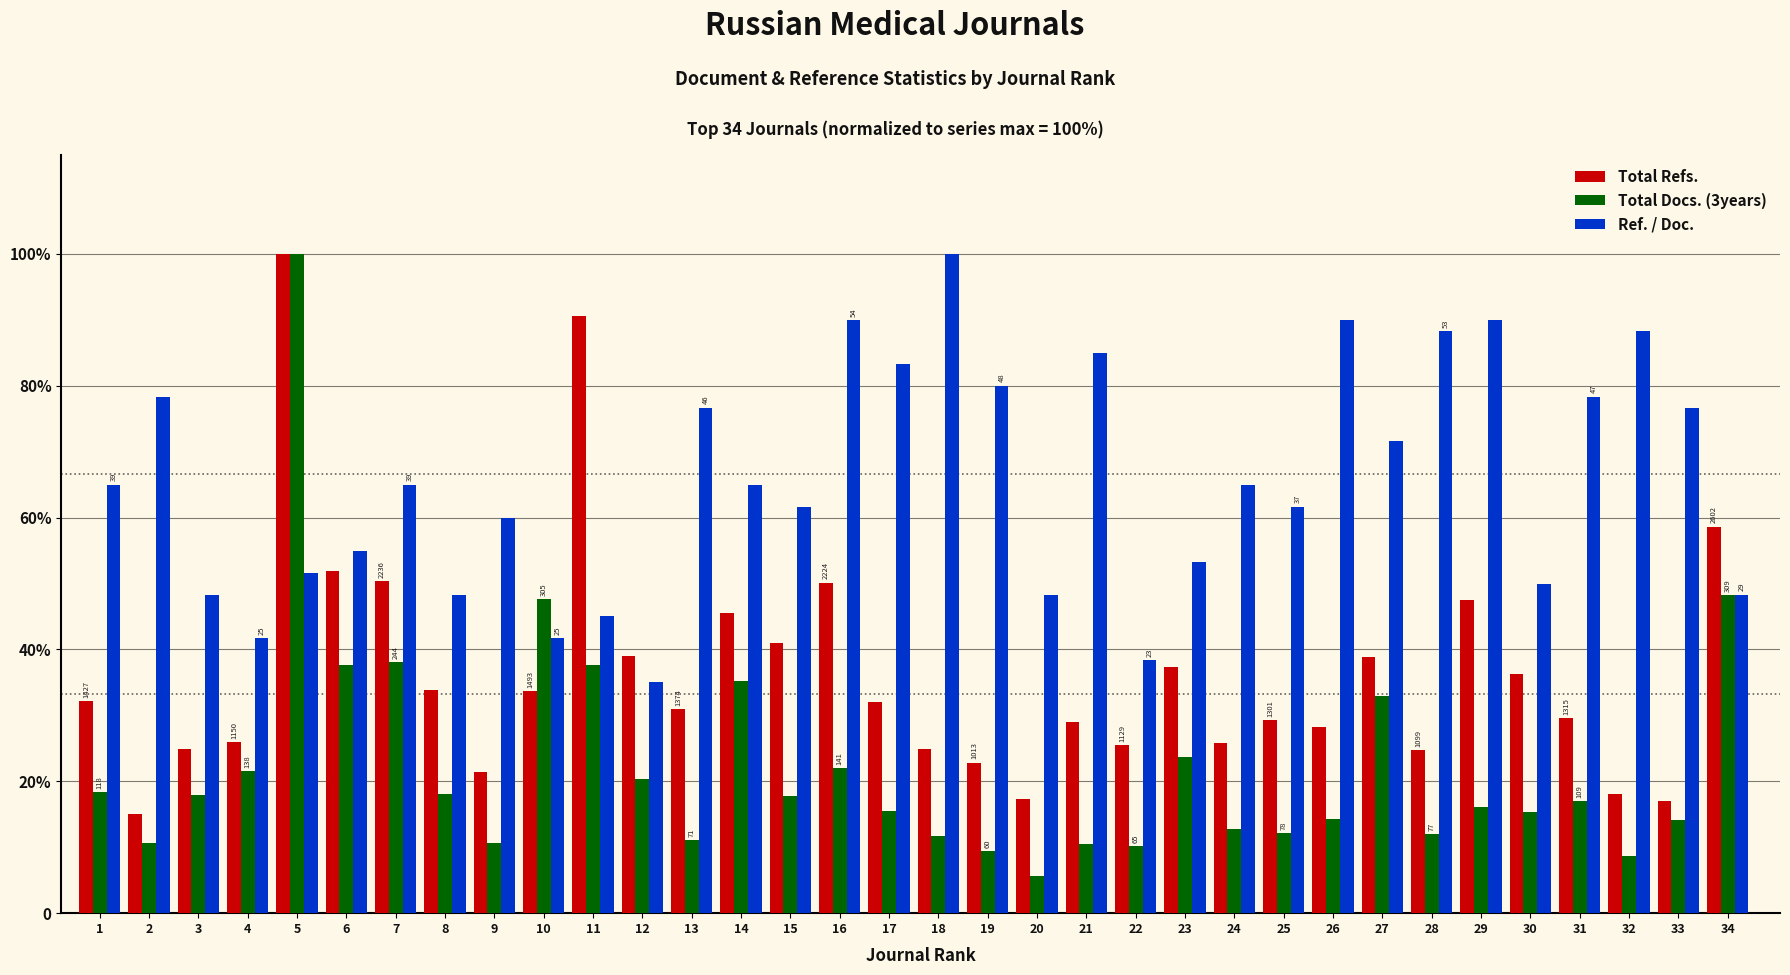

What are all the series names shown in the legend?

Total Refs., Total Docs. (3years), Ref. / Doc.